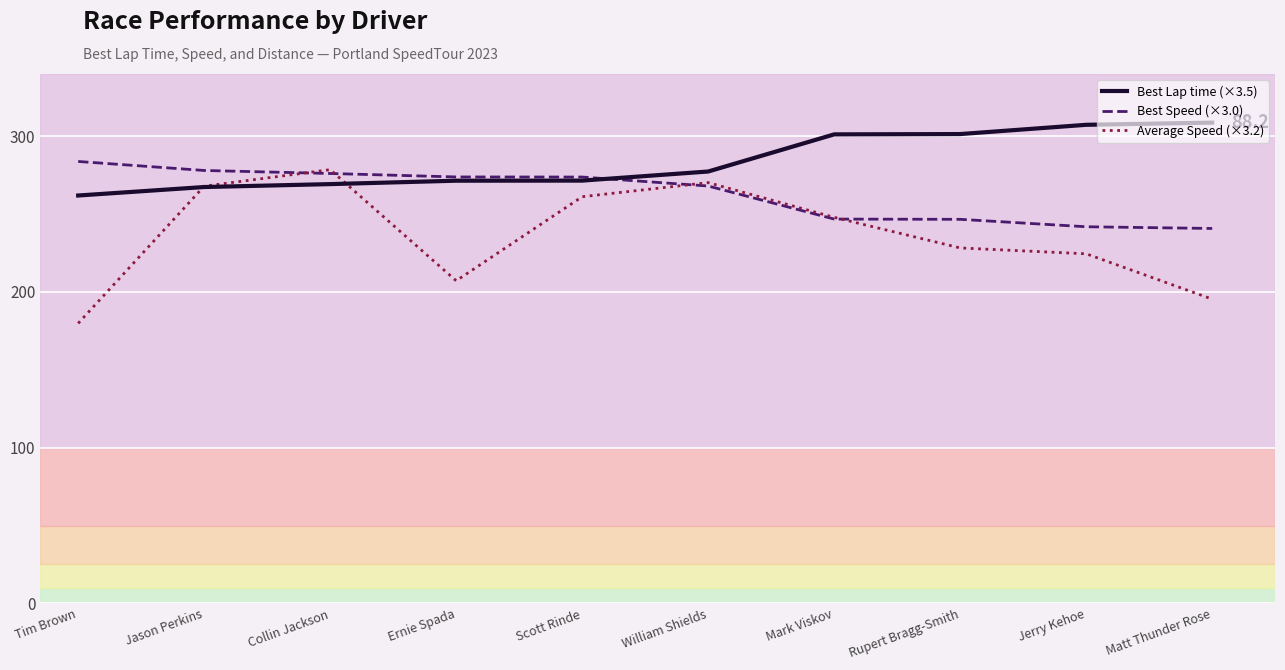

Where is Best Speed (×3.0) nearest to the value 262?

William Shields